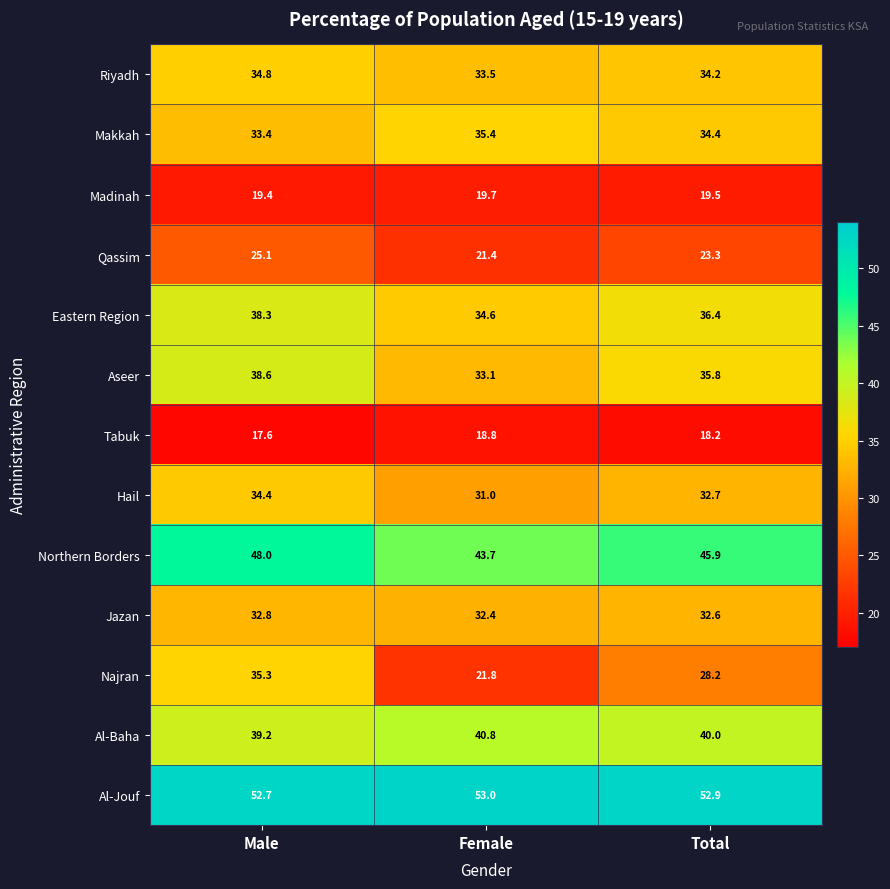

Is the value of Al-Jouf at Female greater than the value of Hail at Total?

Yes